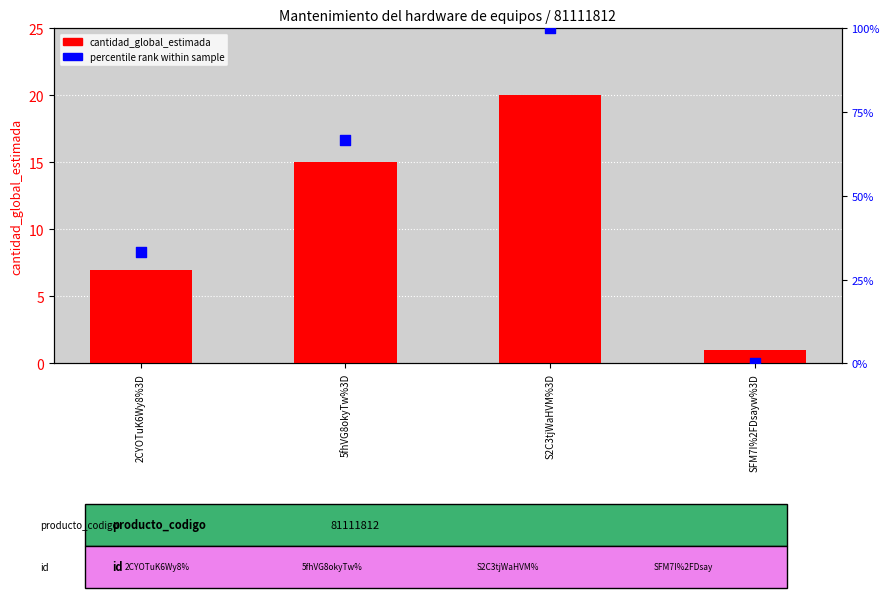

Which series contains the highest Y value?

percentile rank within sample